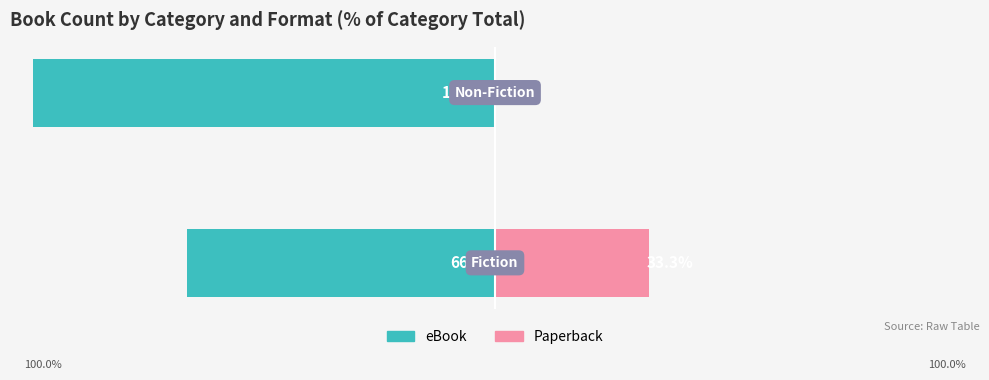

How many groups of bars are there?

2